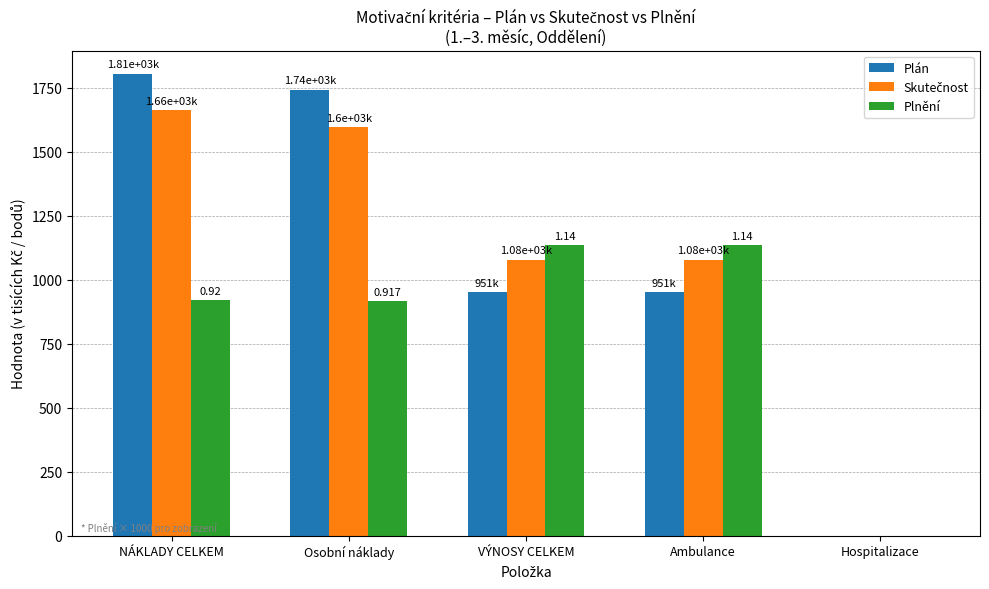

True or false: Plnění has a value of -560.3 at Hospitalizace.

False